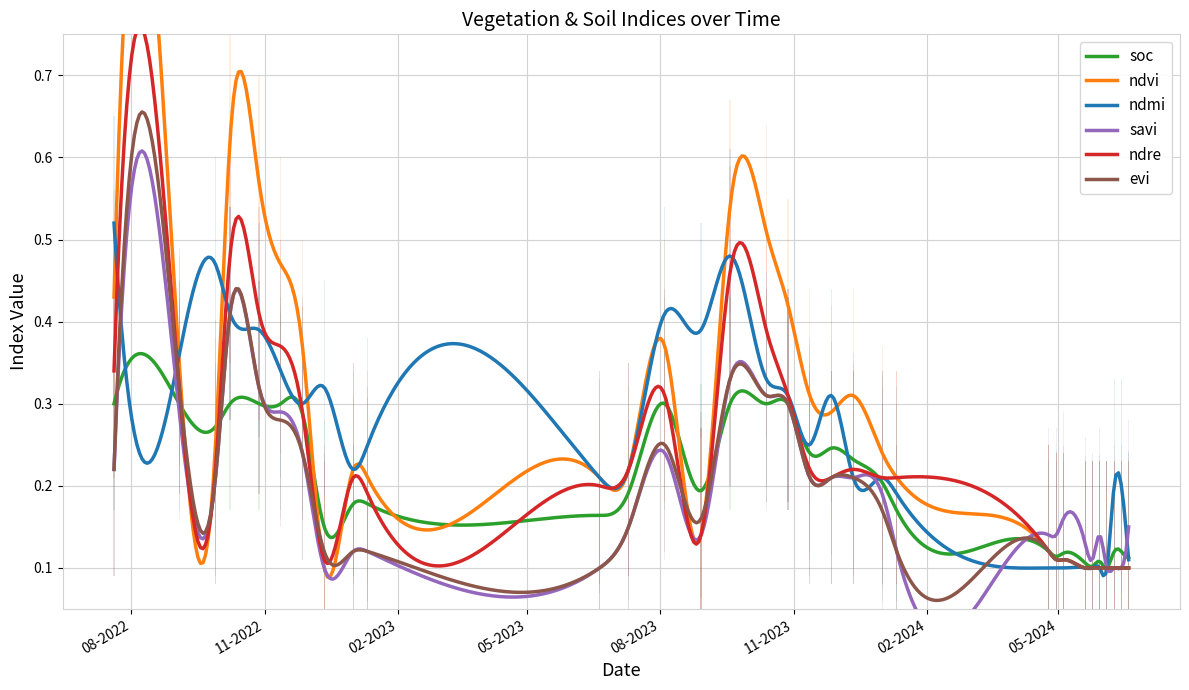

What is the difference between the highest and lowest values at 28-10-2023?

0.1